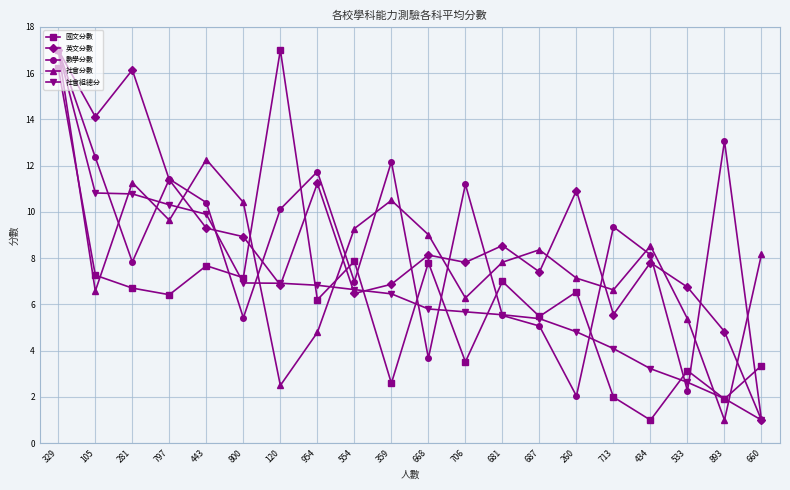

Which series has the largest total across all categories?

英文分數